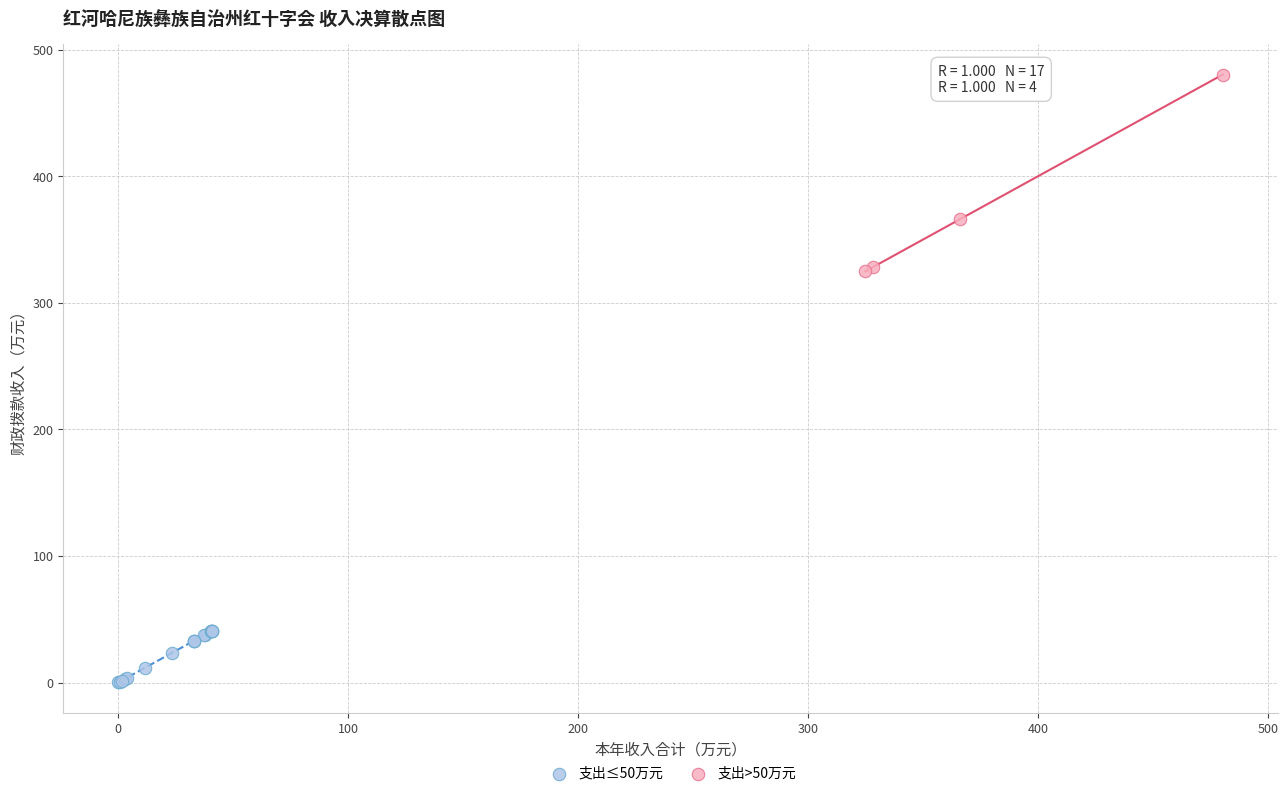

Which series reaches the maximum Y coordinate?

支出>50万元